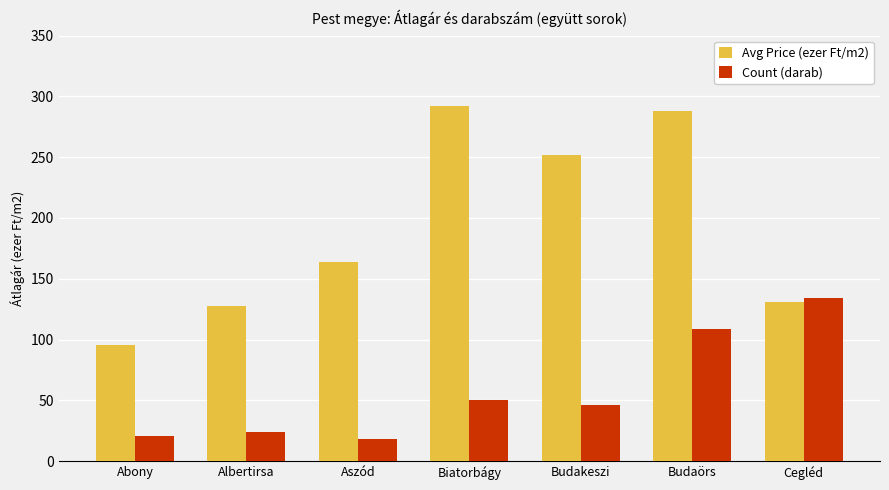

What position from the left is Budakeszi?

5